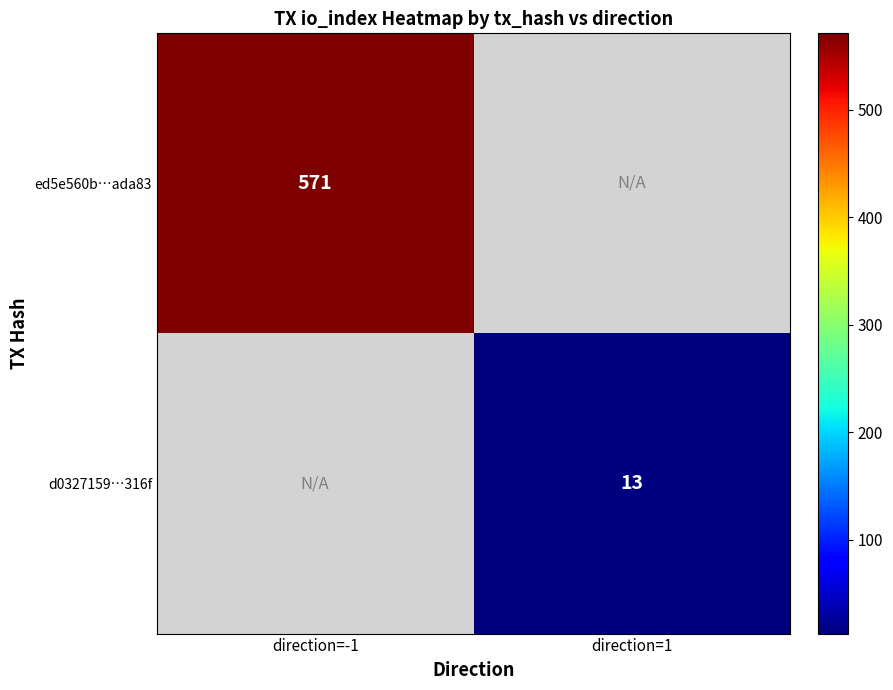

The ed5e560b…ada83 series shows 812 at direction=-1. True or false?

False